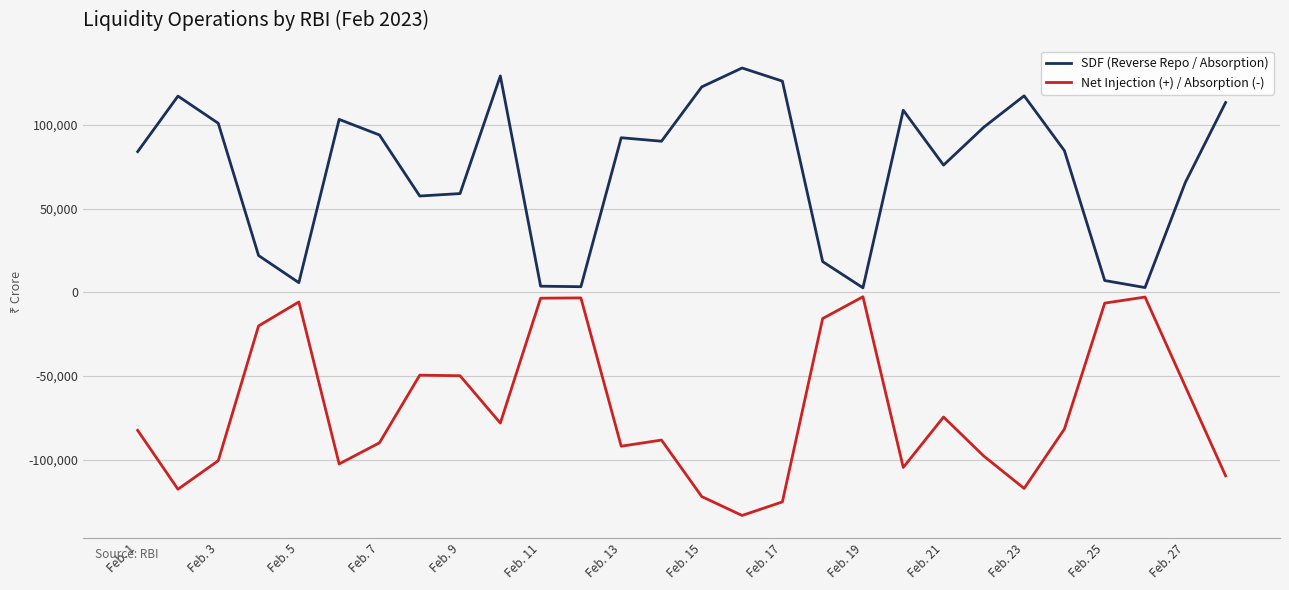

List the series in order of their peak value, lowest first.

Net Injection (+) / Absorption (-), SDF (Reverse Repo / Absorption)